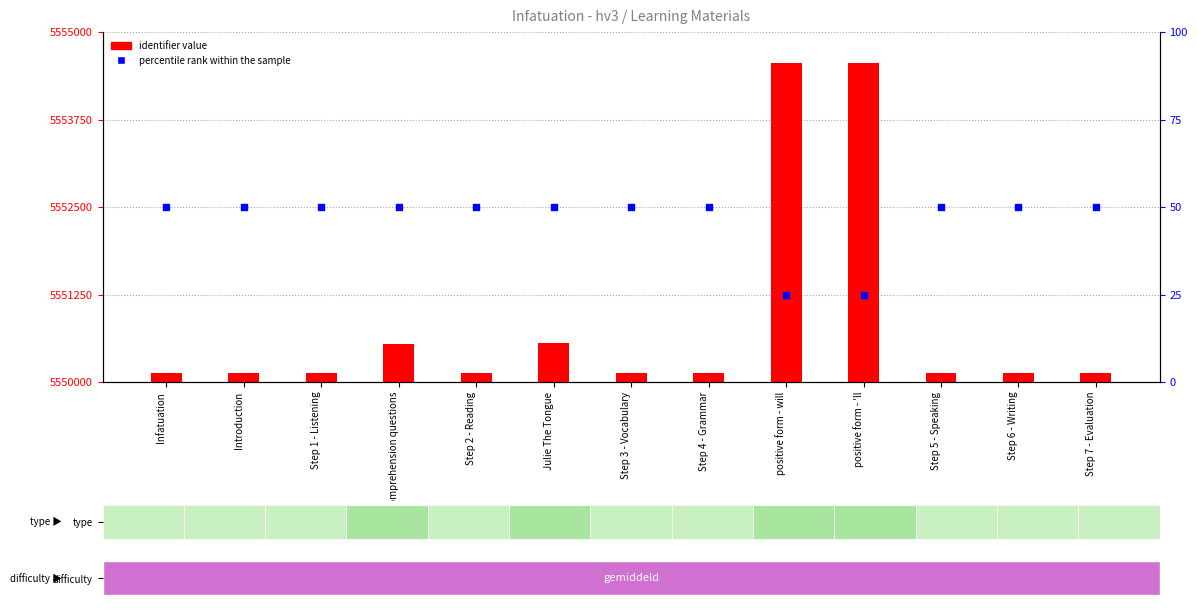

Which series contains the lowest Y value?

percentile rank within the sample